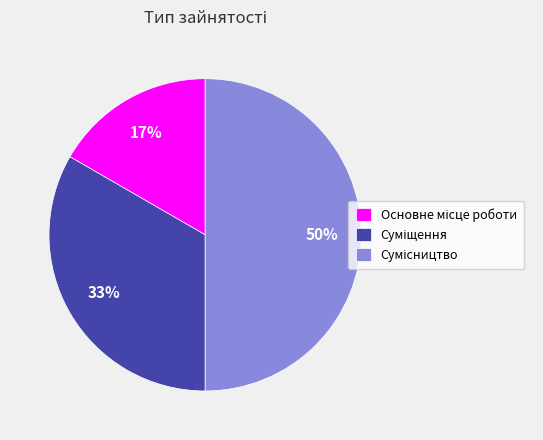

To the nearest percent, what is the average slice percentage?

33%